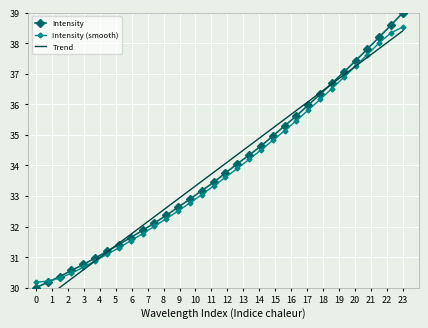

Reading left to right, list all the values displayed in this chart.

Intensity: 30.0	30.2	30.4	30.6	30.8	31.0	31.2	31.4	31.6	31.9	32.1	32.4	32.6	32.9	33.2	33.4	33.8	34.0	34.3	34.6	35.0	35.3	35.6	36.0	36.3	36.7	37.1	37.4	37.8	38.2	38.6	39.0
Intensity (smooth): 30.2	30.2	30.3	30.5	30.7	30.9	31.1	31.3	31.5	31.8	32.0	32.3	32.5	32.8	33.0	33.3	33.6	33.9	34.2	34.5	34.8	35.1	35.5	35.8	36.2	36.5	36.9	37.3	37.6	38.0	38.3	38.5
Trend: 29.4	29.7	30.0	30.3	30.6	30.9	31.2	31.5	31.7	32.0	32.3	32.6	32.9	33.2	33.5	33.8	34.1	34.4	34.6	34.9	35.2	35.5	35.8	36.1	36.4	36.7	37.0	37.2	37.5	37.8	38.1	38.4